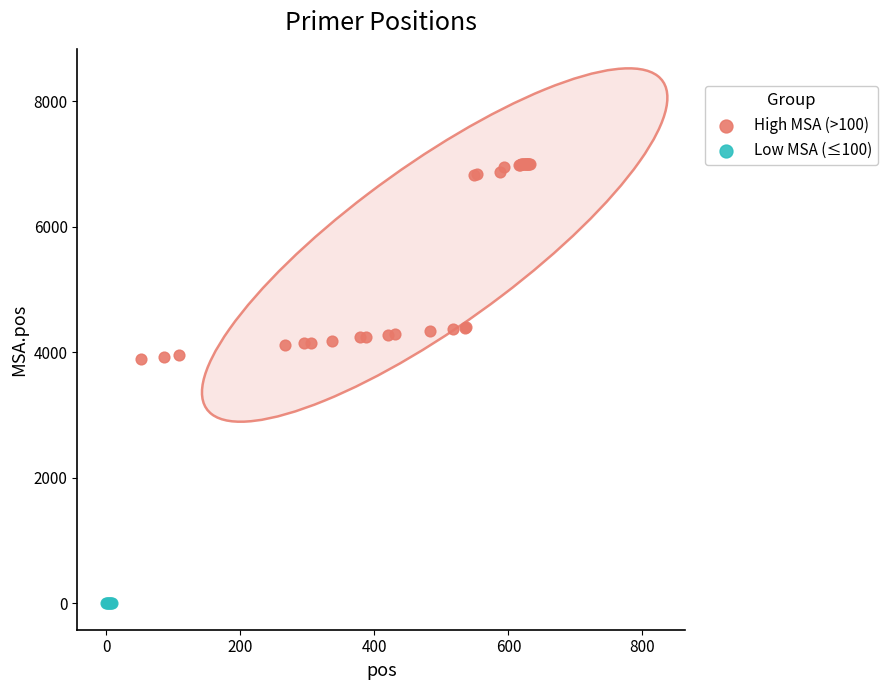

Which series has the widest spread of Y values?

High MSA (>100)